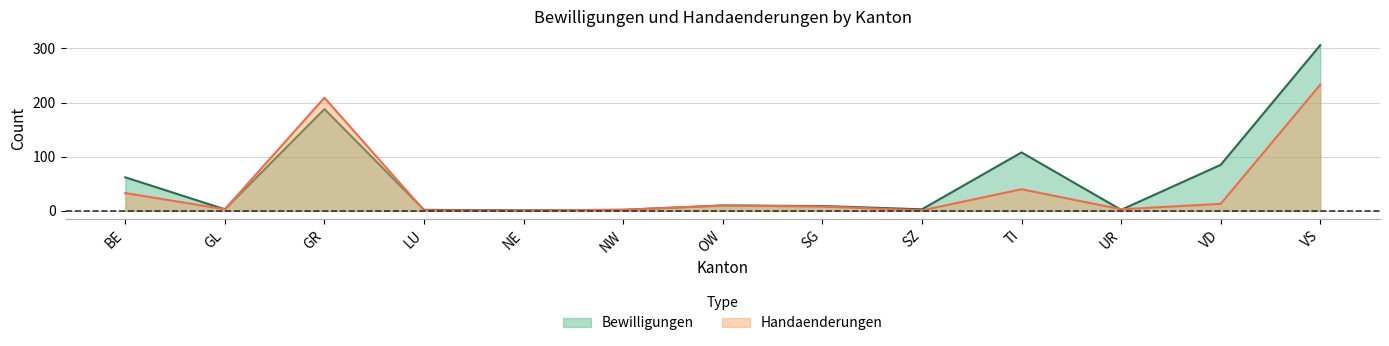

What position from the left is VD?

12